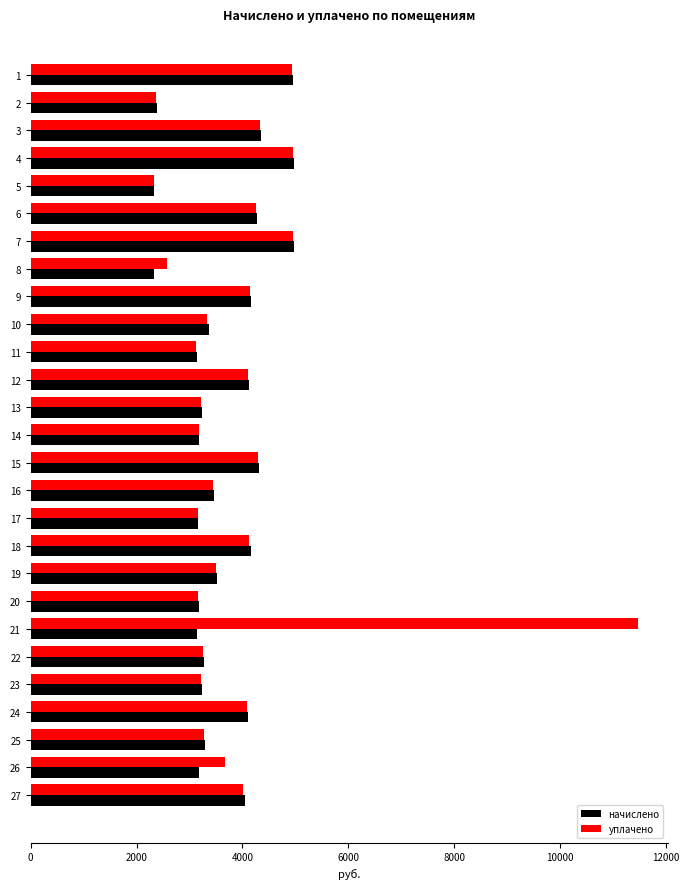

Which label corresponds to the largest value in the chart?

21